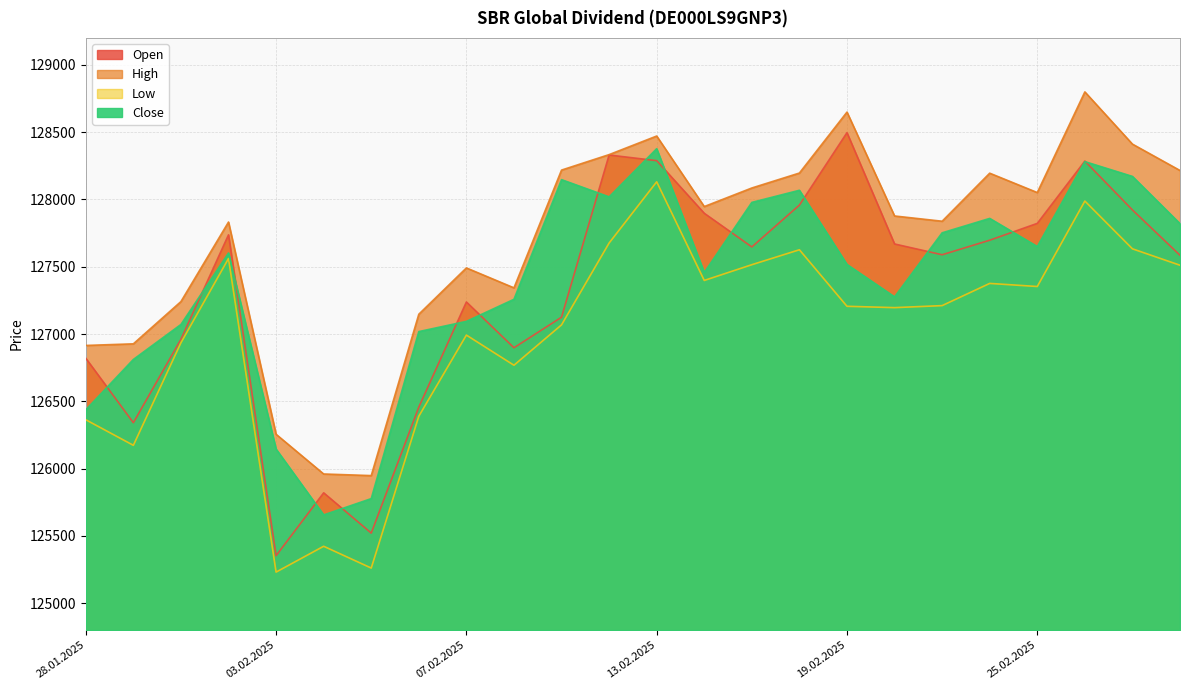

What is the label of the 13th point from the left?

13.02.2025